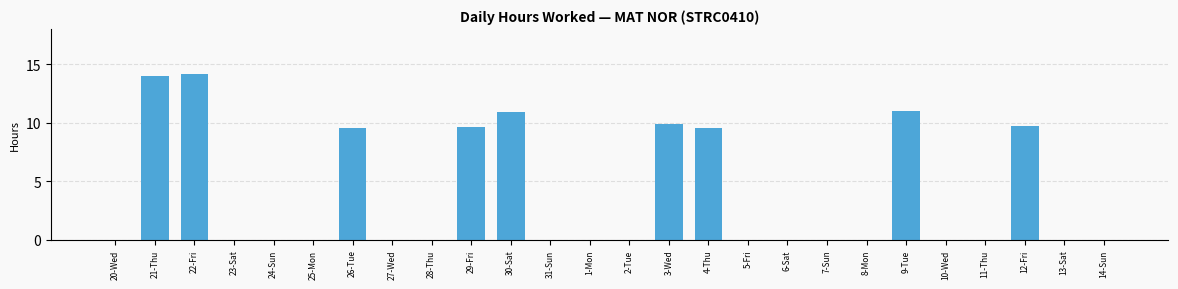

What is the maximum value shown in the chart?

14.2